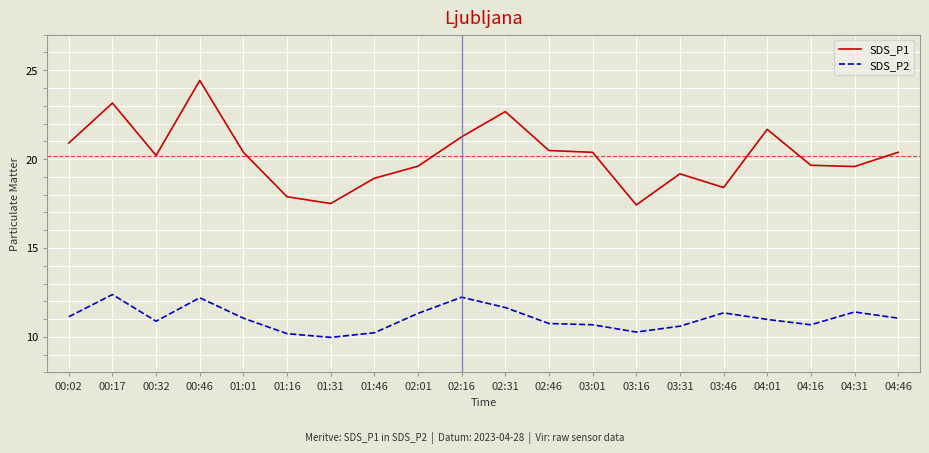

Is it true that SDS_P2 equals 11.4 at 04:31?

True